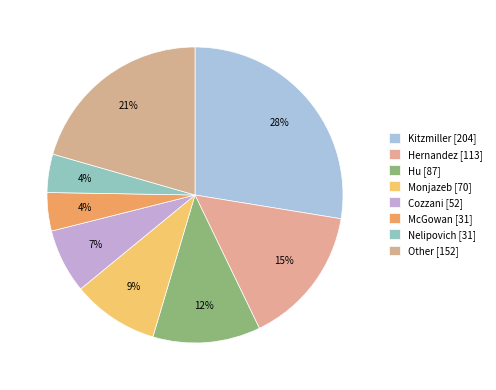

Count the number of slices in the pie.

8